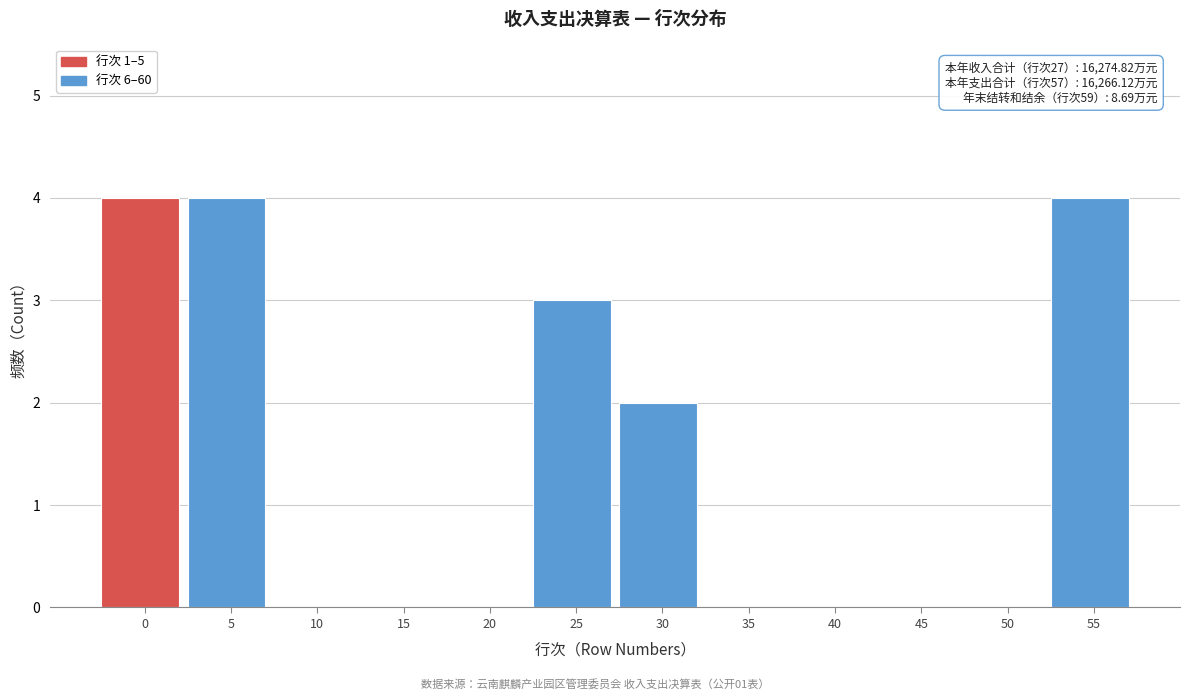

Reading left to right, extract all data points from this chart.

0=4	5=4	10=0	15=0	20=0	25=3	30=2	35=0	40=0	45=0	50=0	55=4